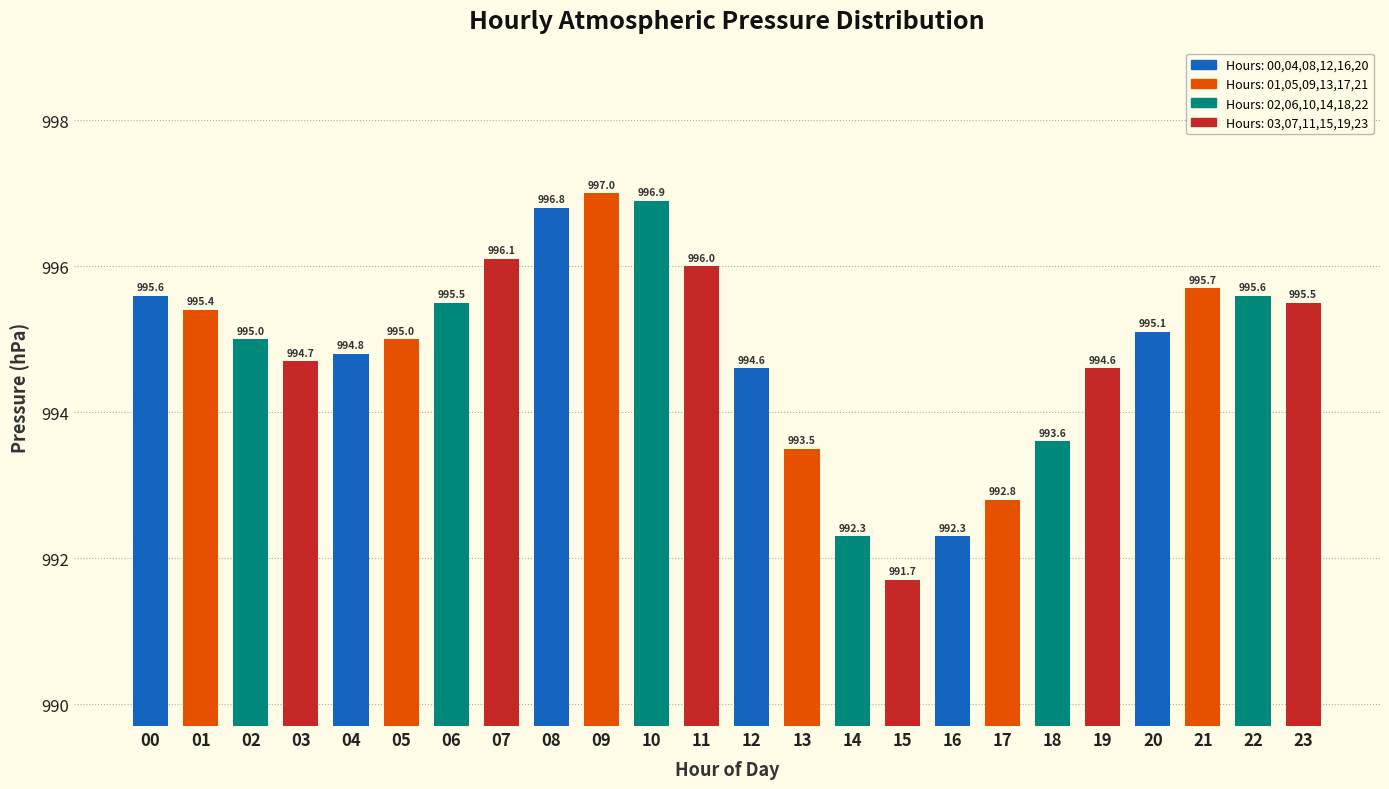

How many data points are less than 995?

10